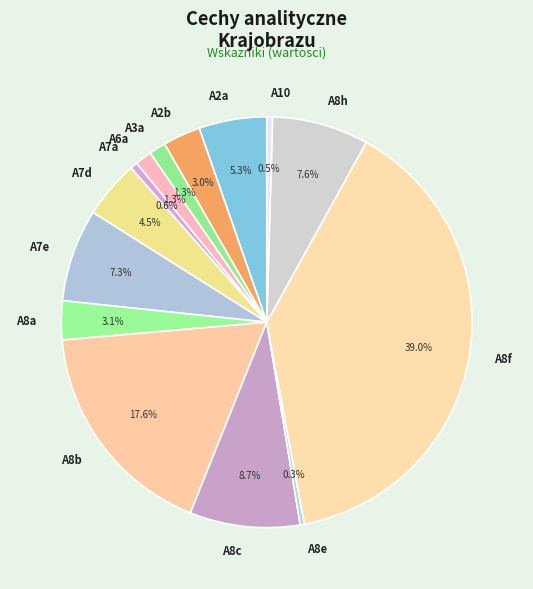

How many slices are in this pie chart?

14